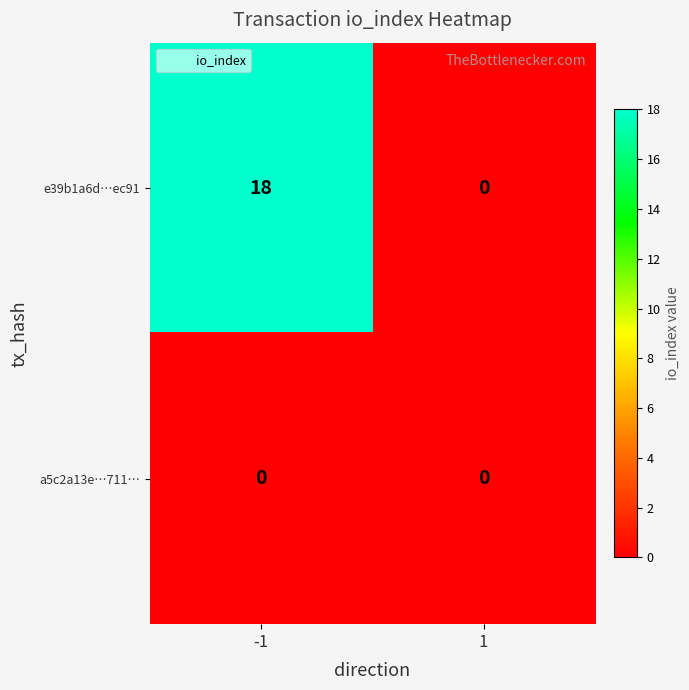

List the series in order of their overall mean, highest first.

e39b1a6d…ec91, a5c2a13e…711…